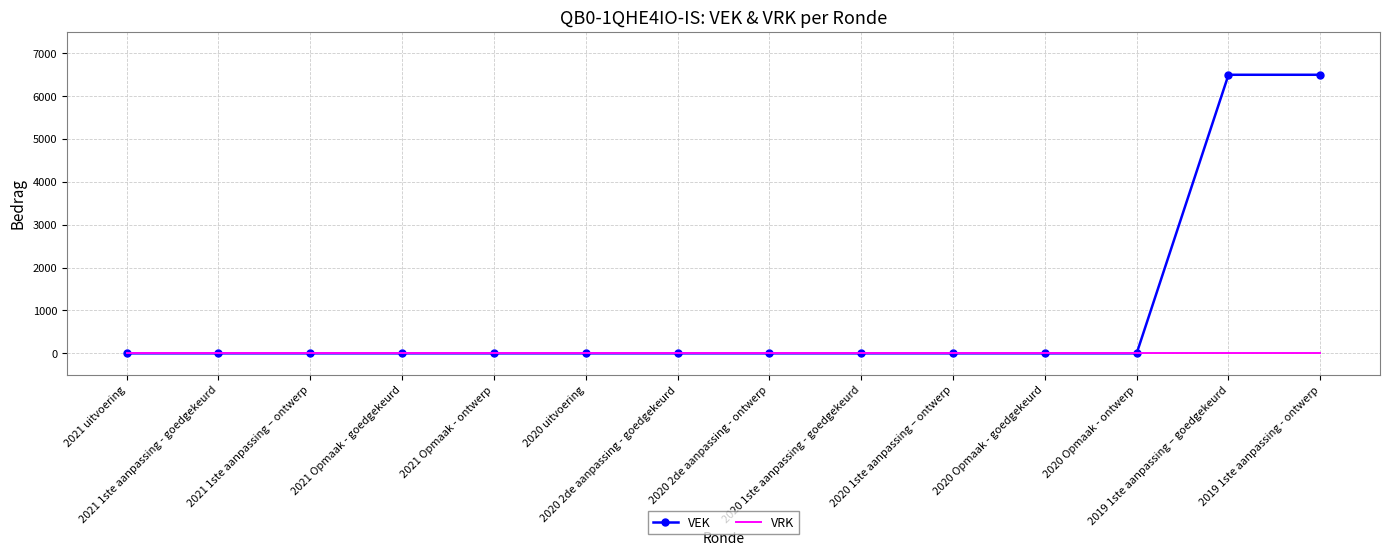

Reading right to left, list all the values displayed in this chart.

VEK: 6500	6500	0	0	0	0	0	0	0	0	0	0	0	0
VRK: 0	0	0	0	0	0	0	0	0	0	0	0	0	0